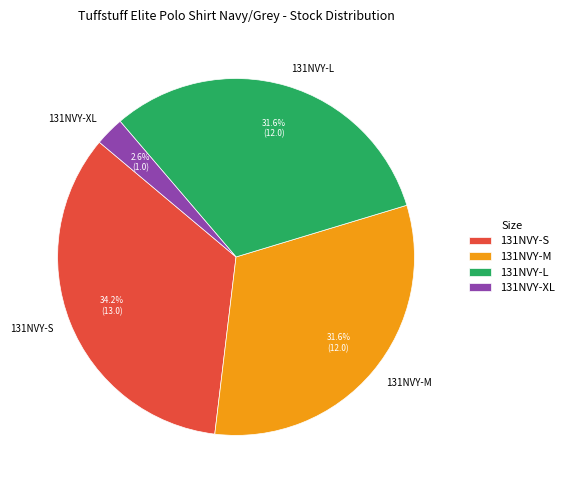

Which has a higher value, 131NVY-S or 131NVY-M?

131NVY-S